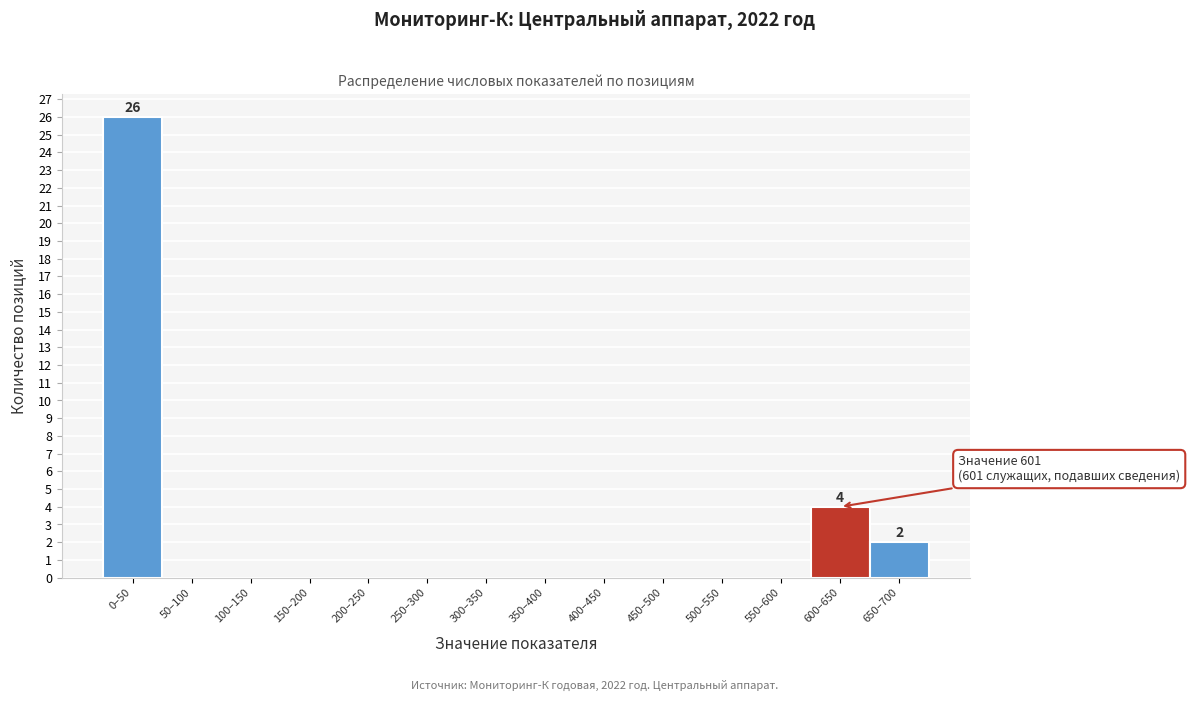

Reading left to right, extract all data points from this chart.

0–50=26	50–100=0	100–150=0	150–200=0	200–250=0	250–300=0	300–350=0	350–400=0	400–450=0	450–500=0	500–550=0	550–600=0	600–650=4	650–700=2